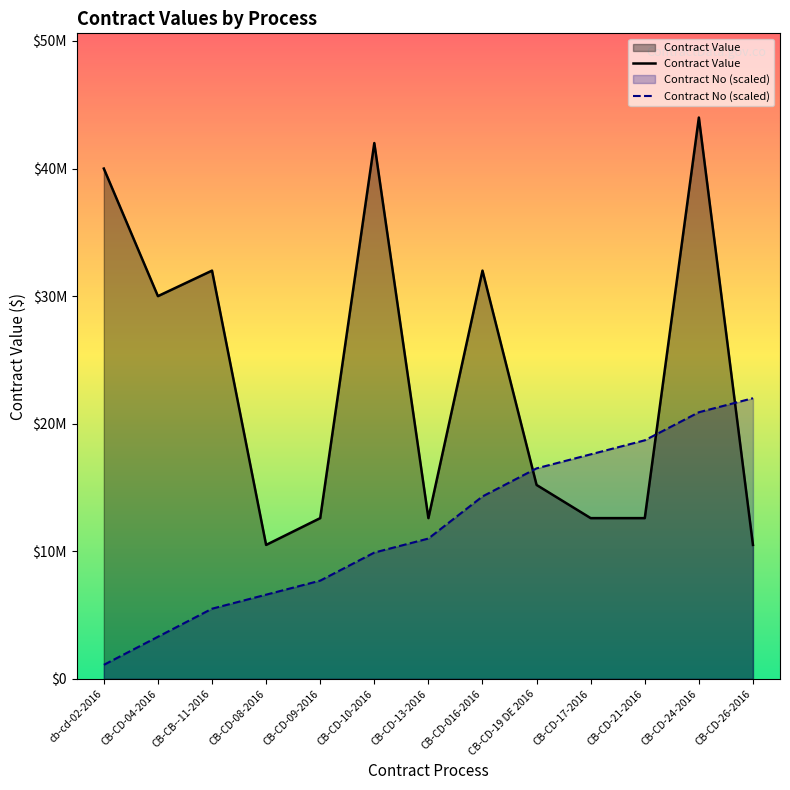

Reading left to right, transcribe all the data shown in this chart.

Contract Value: 40000000.0	30000000.0	32000000.0	10500000.0	12600000.0	42000000.0	12600000.0	32000000.0	15200000.0	12600000.0	12600000.0	44000000.0	10500000.0
Contract No (scaled): 1100000.0	3300000.0	5500000.0	6600000.0	7700000.0	9900000.0	11000000.0	14300000.0	16500000.0	17600000.0	18700000.0	20900000.0	22000000.0